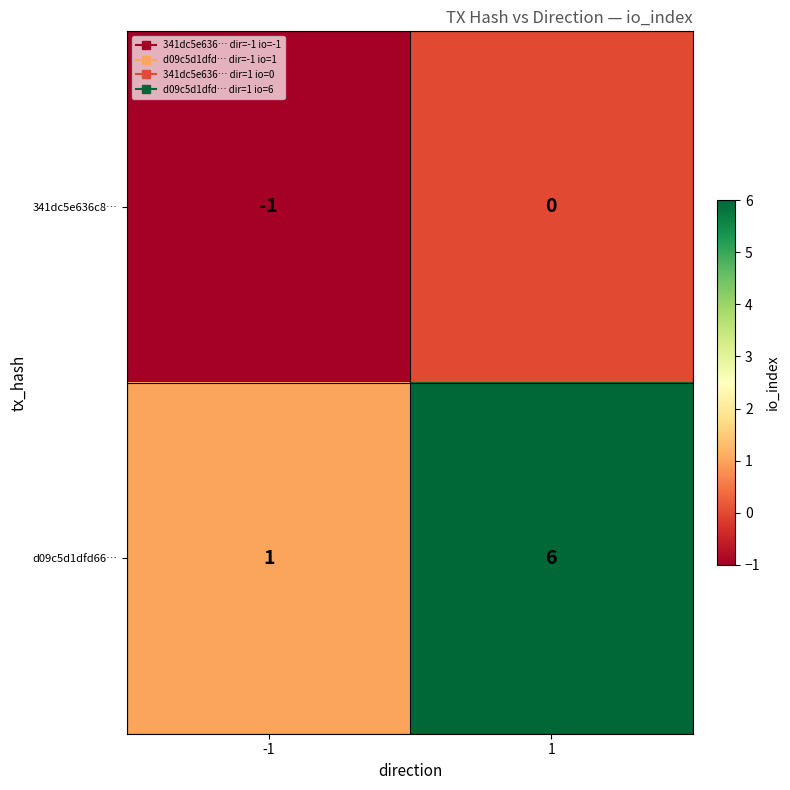

What is the greatest value displayed?

6